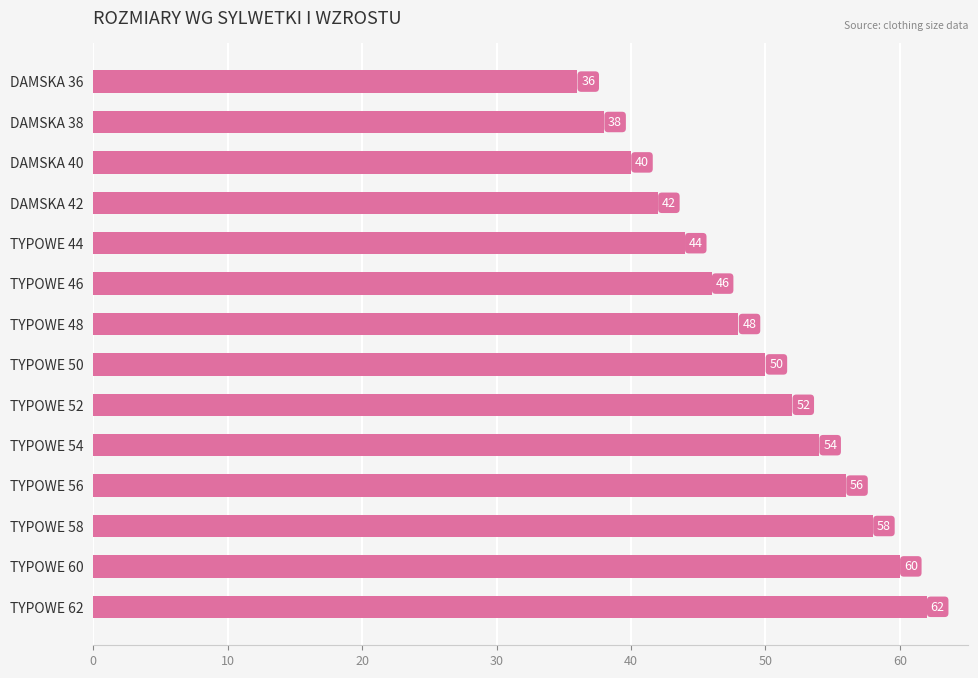

List the labels in order of value, smallest first.

DAMSKA 36, DAMSKA 38, DAMSKA 40, DAMSKA 42, TYPOWE 44, TYPOWE 46, TYPOWE 48, TYPOWE 50, TYPOWE 52, TYPOWE 54, TYPOWE 56, TYPOWE 58, TYPOWE 60, TYPOWE 62